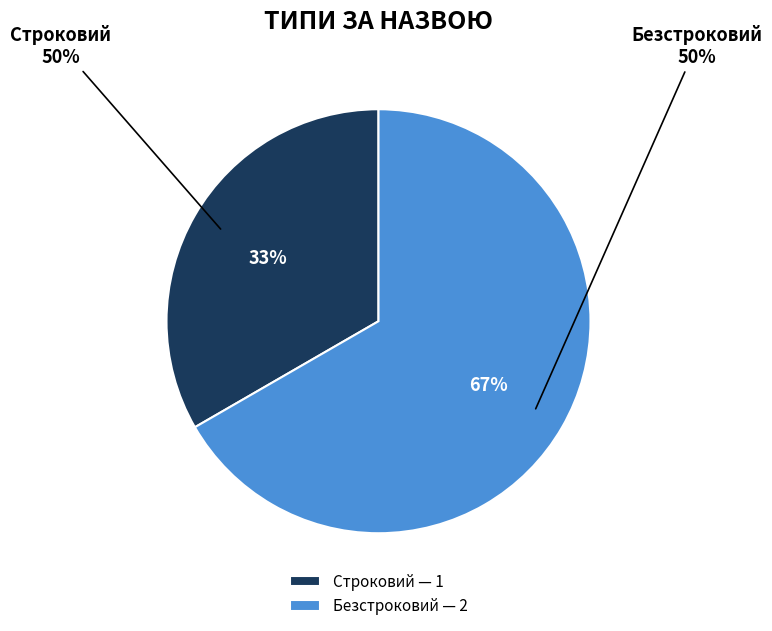

To the nearest percent, what percentage of the pie is Безстроковий?

67%